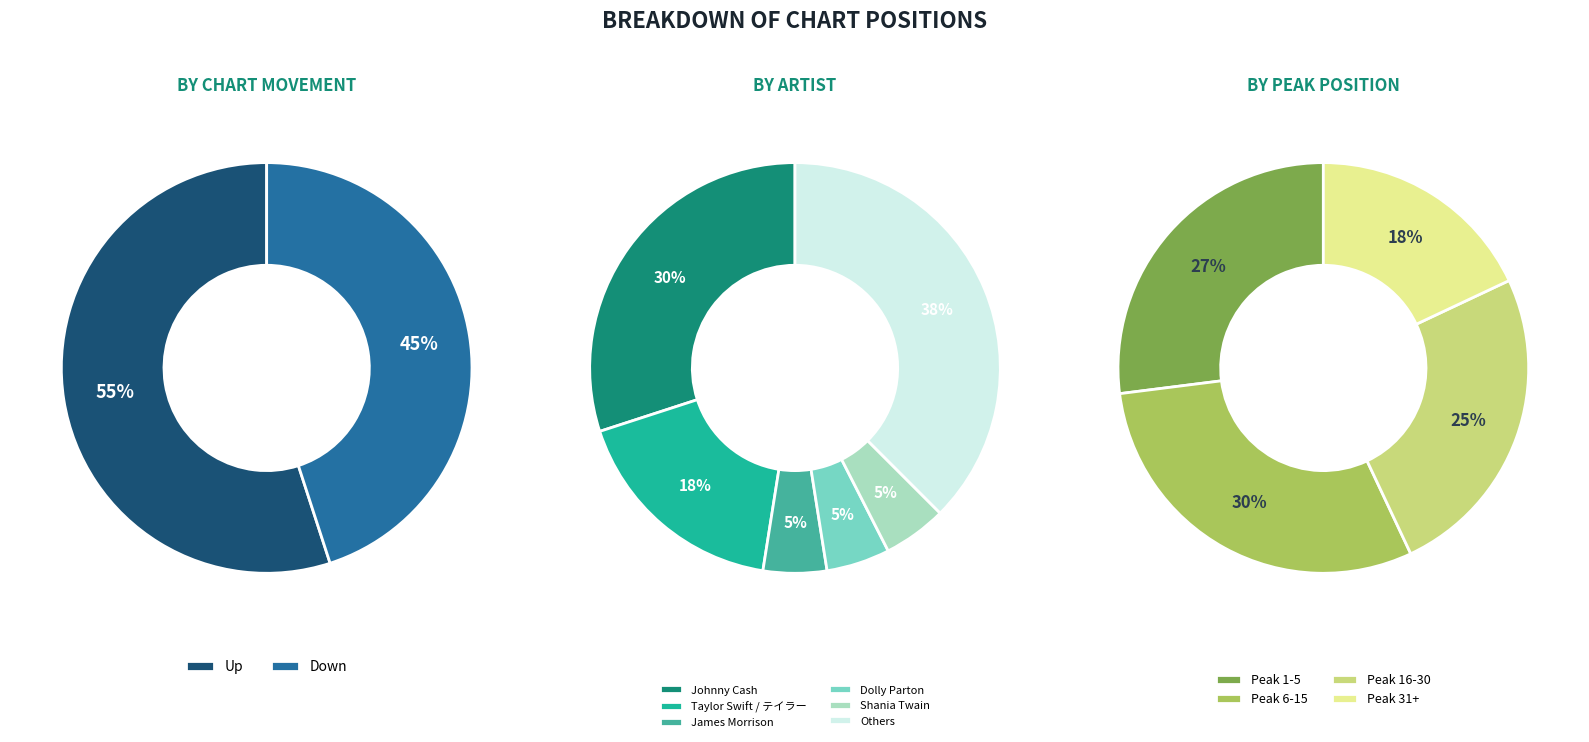

True or false: Up accounts for 55% of the total.

True